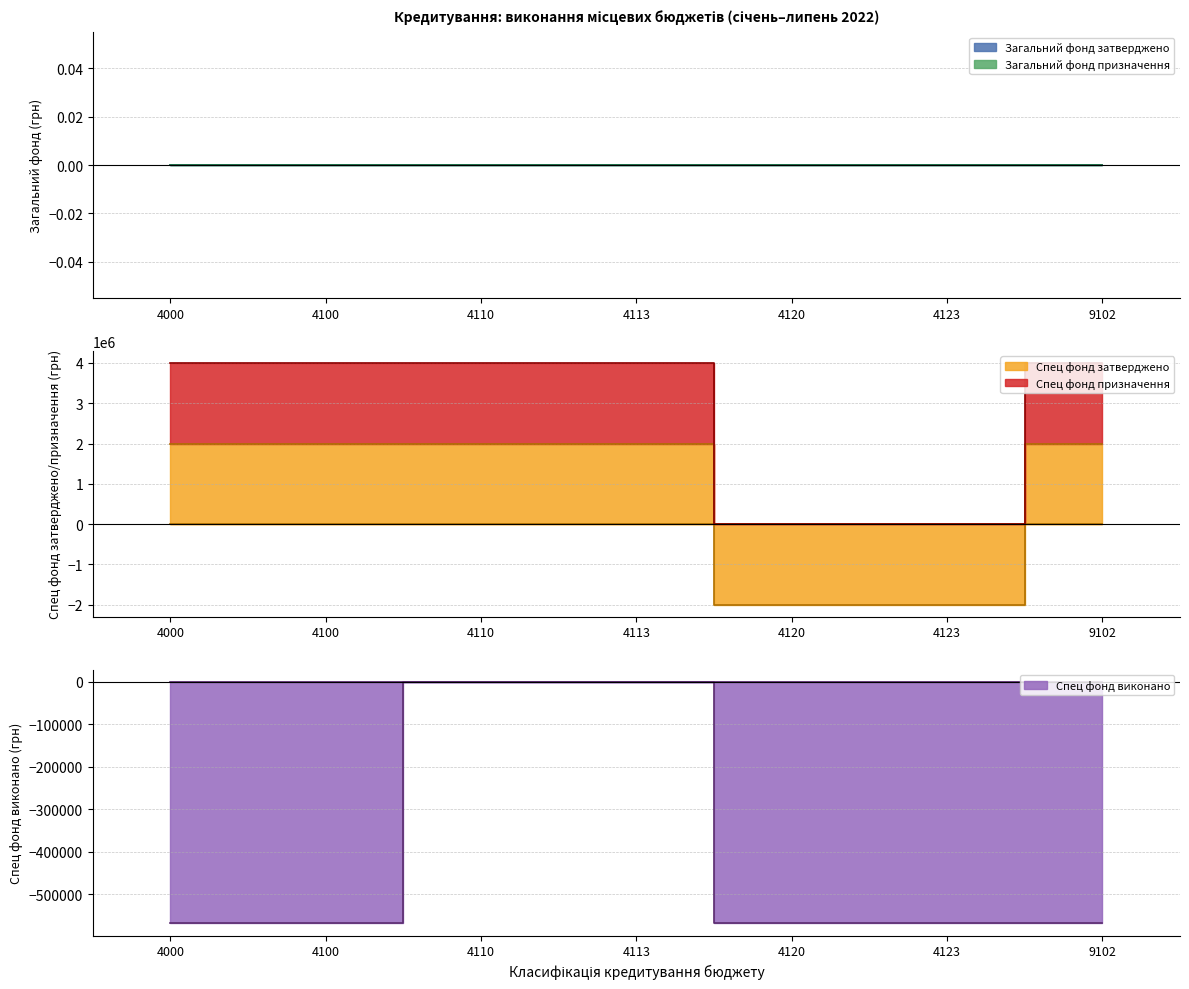

What is the greatest value displayed?

2000000.0